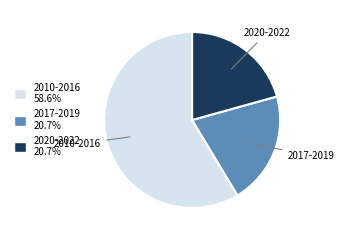

Is the sum of 2017-2019 and 2020-2022 greater than half?

No